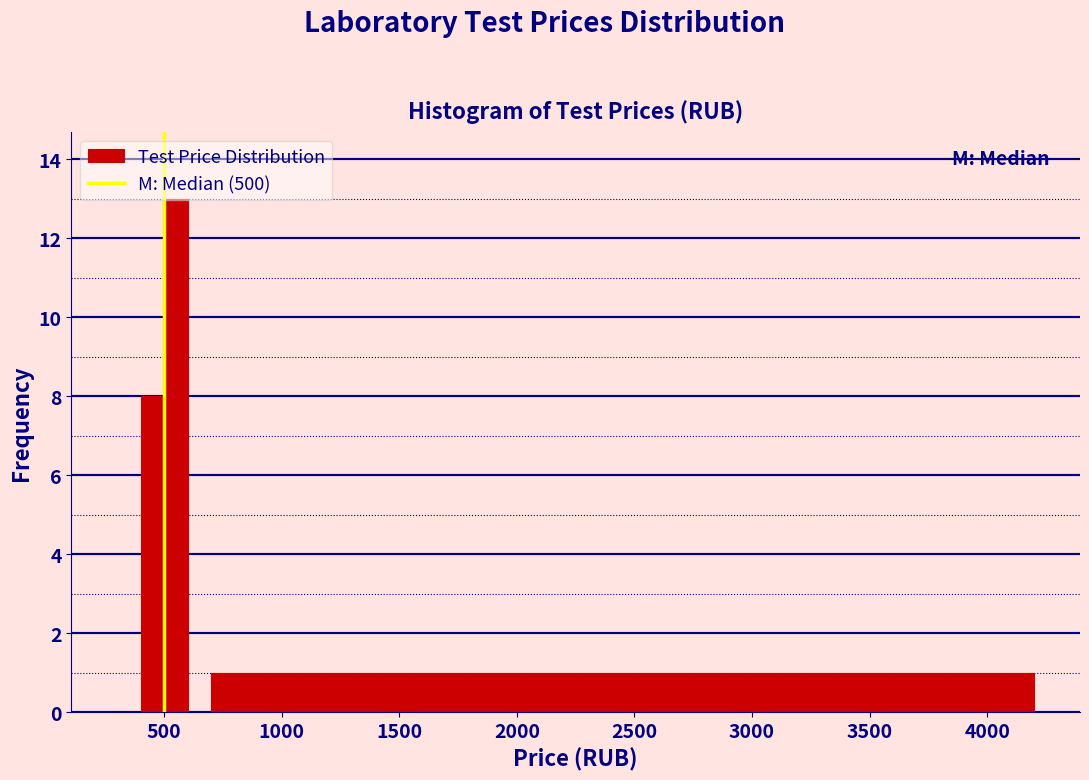

Read against the x-axis, roughly where is the centre of the tallest bar?

550